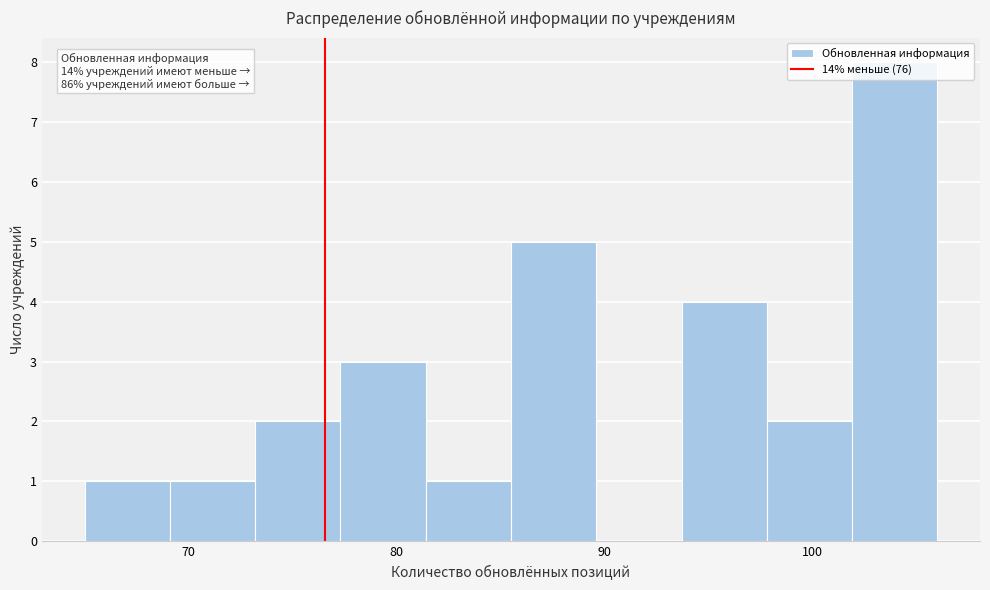

Over which range of the x-axis is the bar tallest?

101.9 to 106.0